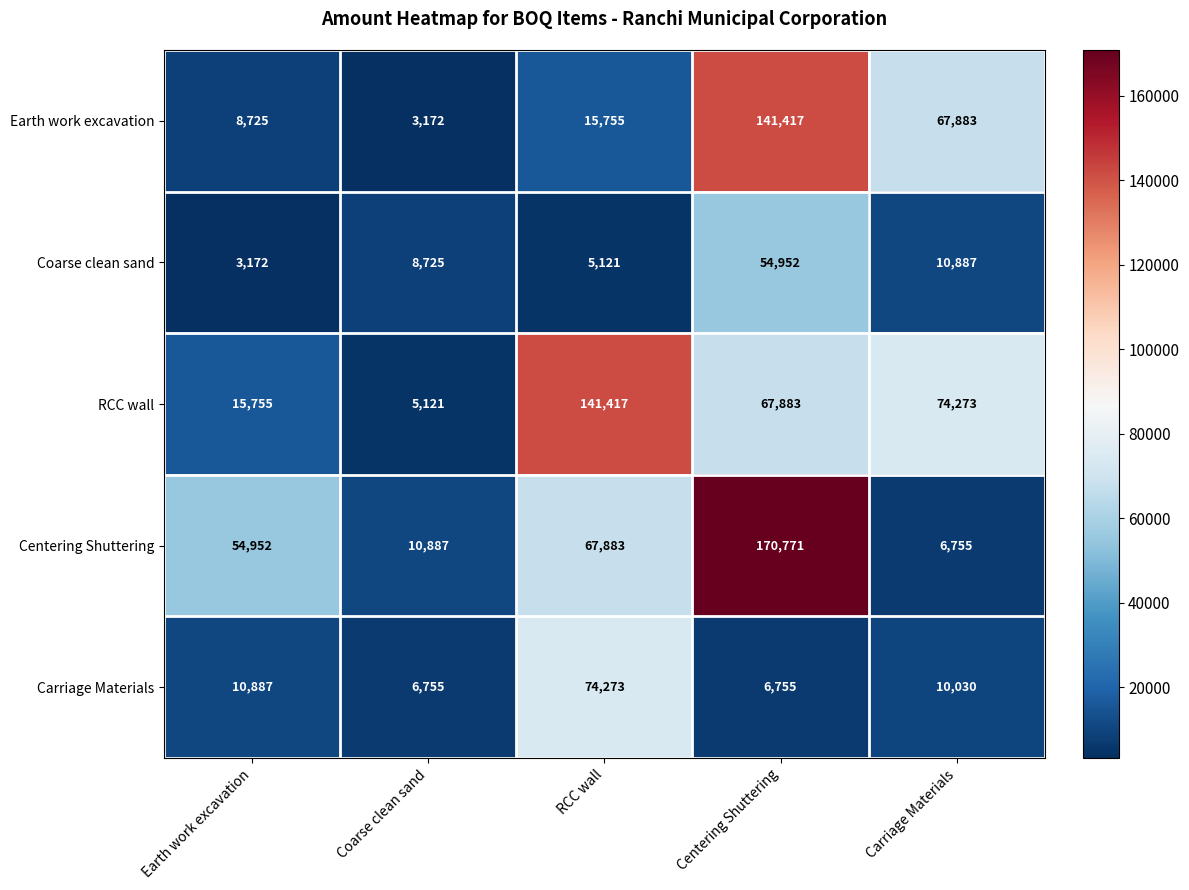

At which label does Carriage Materials first exceed 10030?

Earth work excavation